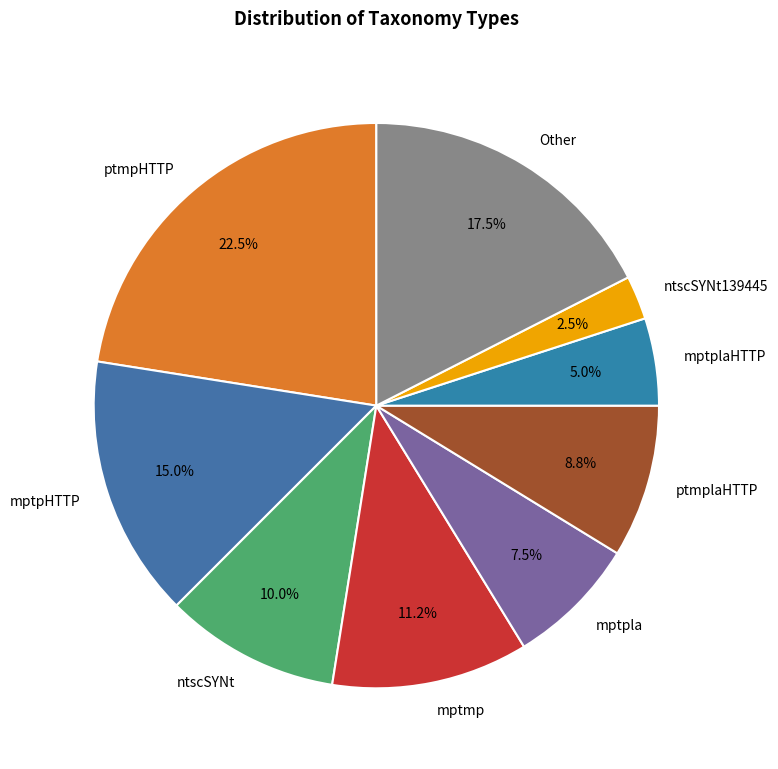

Between mptpHTTP and Other, which is larger?

Other